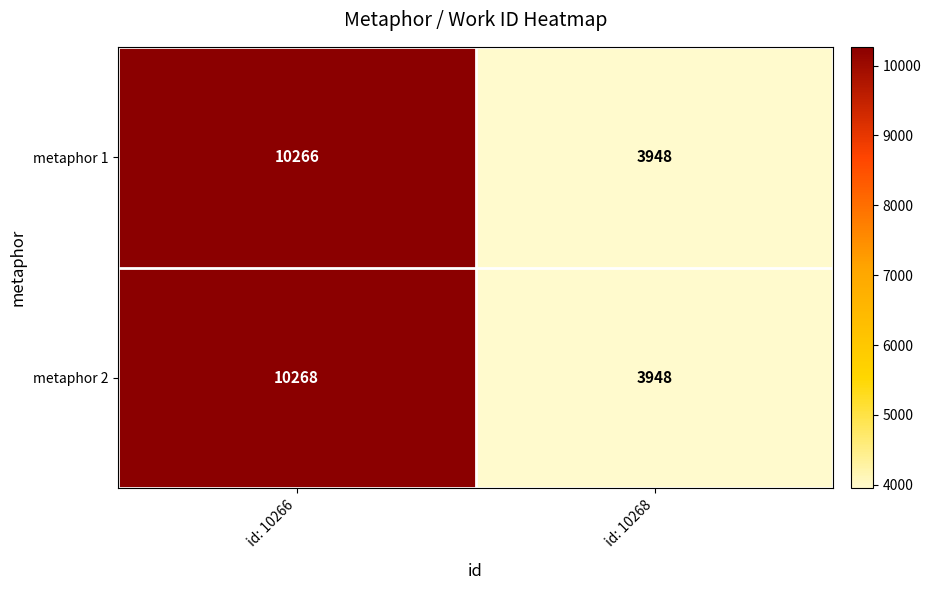

The metaphor 1 series shows 10266 at id: 10266. True or false?

True